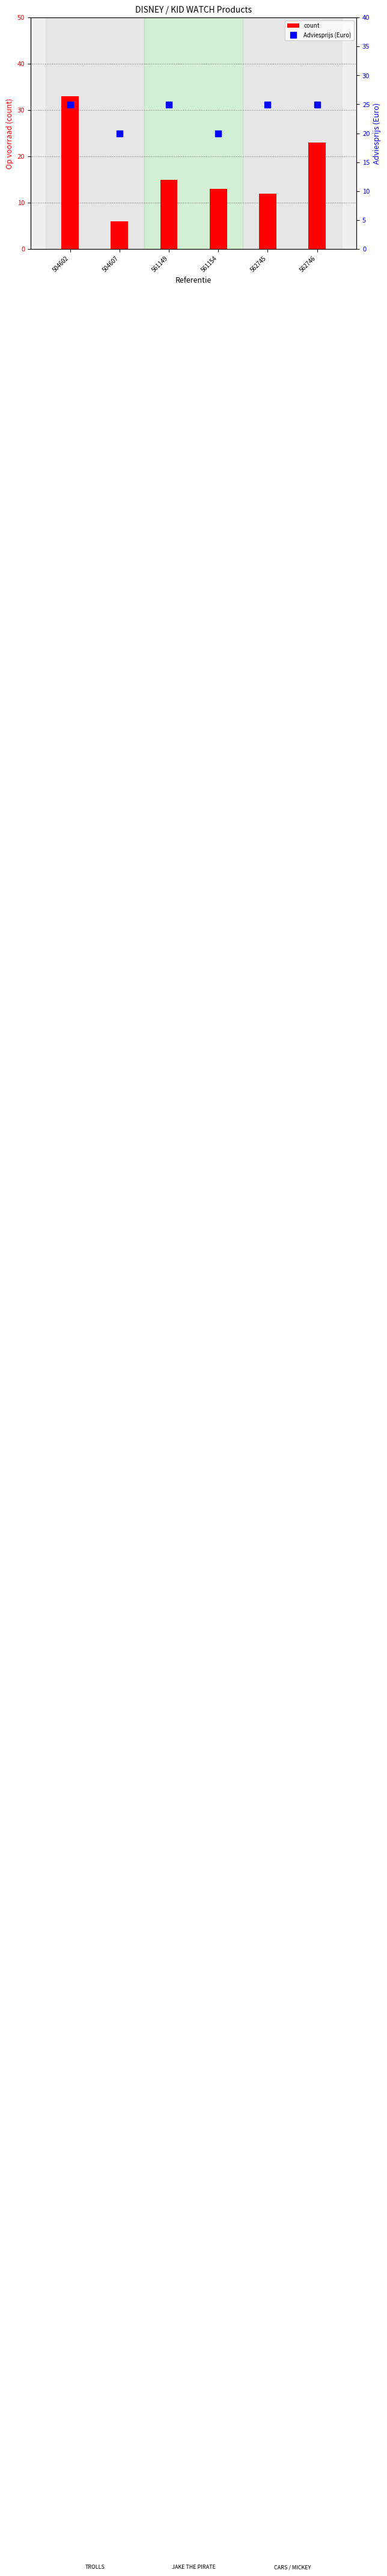

What is the sum of all count values?

102